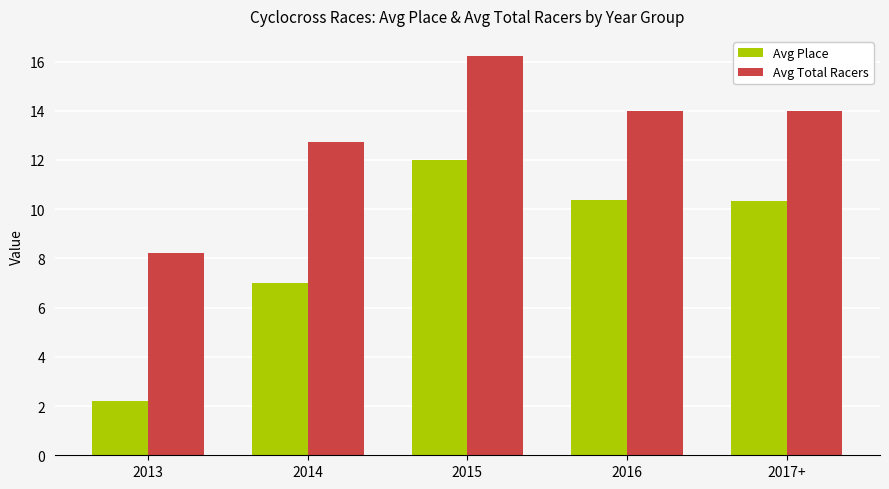

At which label is Avg Total Racers closest to 12?

2014